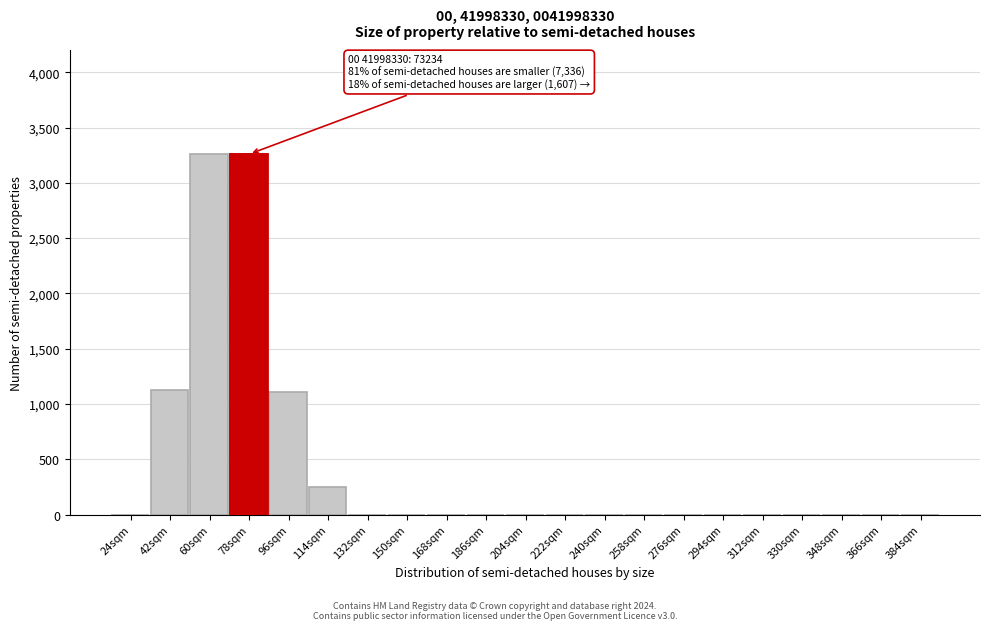

Reading left to right, list all the values displayed in this chart.

24sqm=0	42sqm=1130	60sqm=3260	78sqm=3260	96sqm=1110	114sqm=245	132sqm=0	150sqm=0	168sqm=0	186sqm=0	204sqm=0	222sqm=0	240sqm=0	258sqm=0	276sqm=0	294sqm=0	312sqm=0	330sqm=0	348sqm=0	366sqm=0	384sqm=0